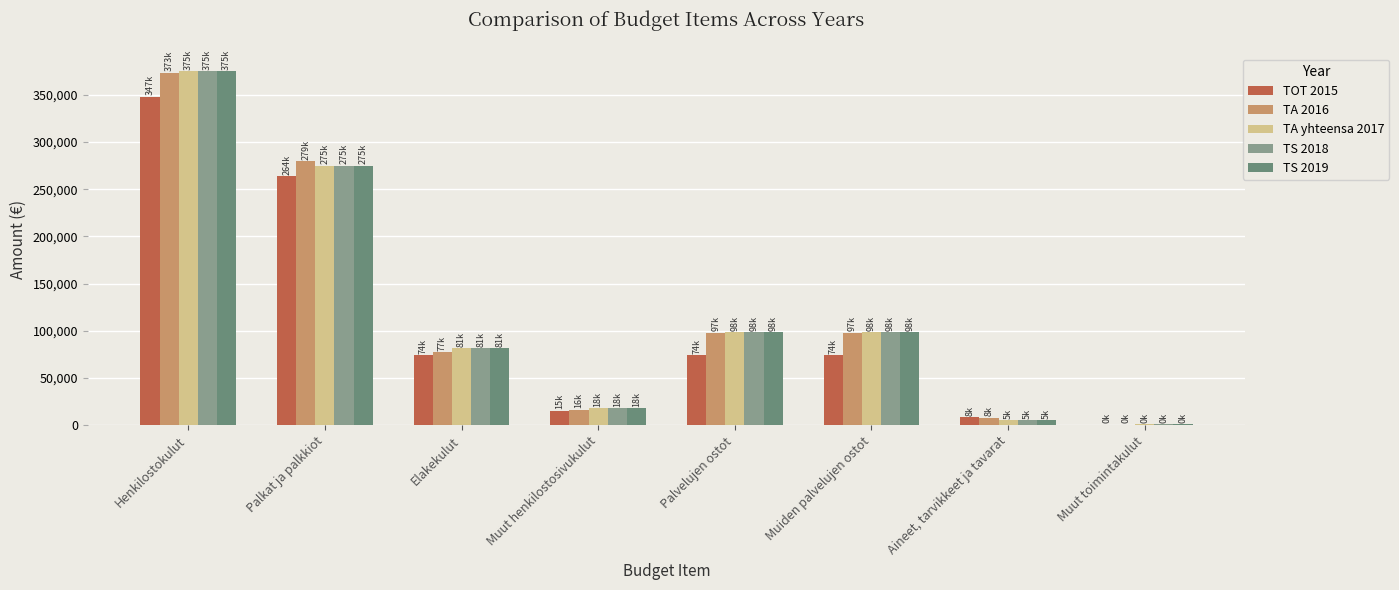

Which series changed the most between Palkat ja palkkiot and Muut henkilostosivukulut?

TA 2016